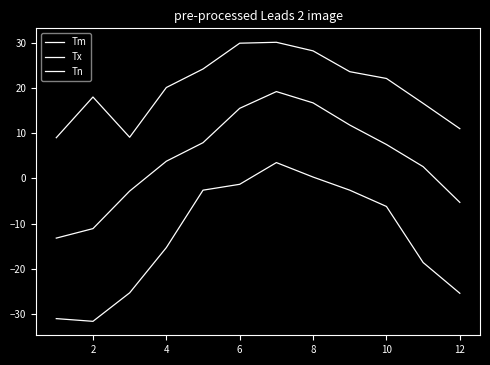

Does the chart have visible grid lines?

No